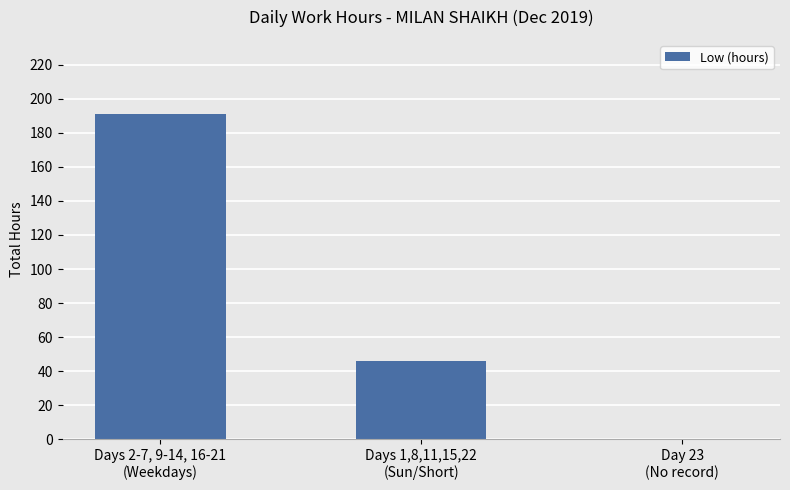

What is the sum of all values?

237.6